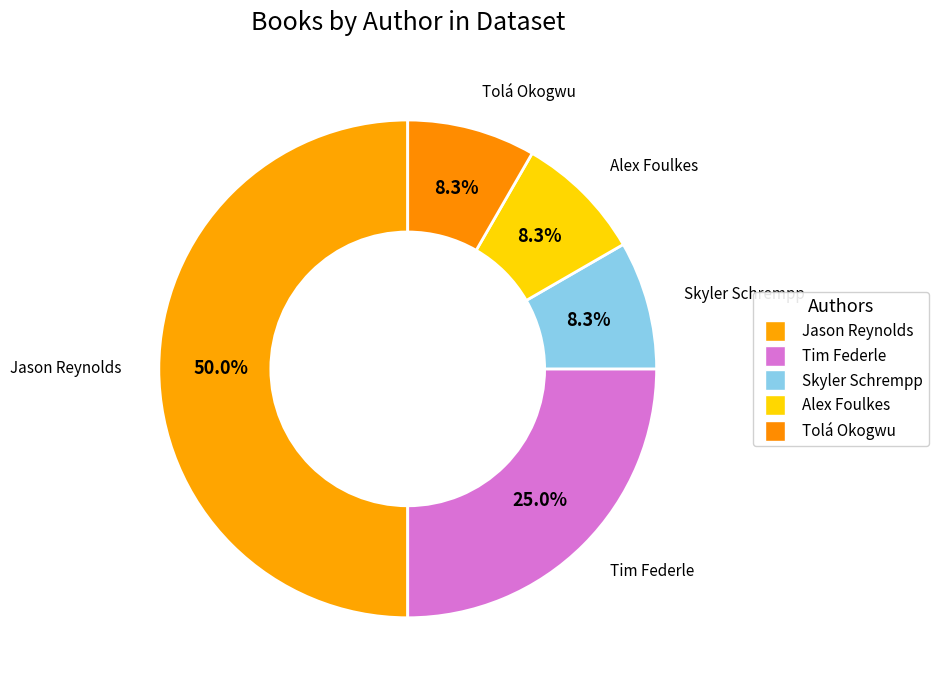

Which category has the smallest portion of the pie?

Skyler Schrempp (181393019)